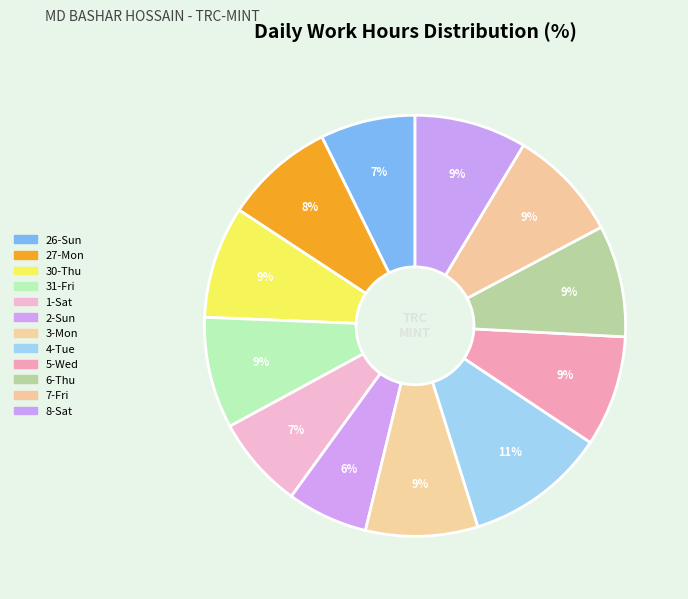

Count the number of slices in the pie.

12